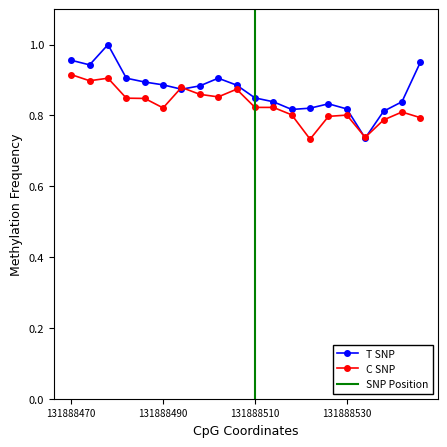

Which series has the widest spread of values?

T SNP